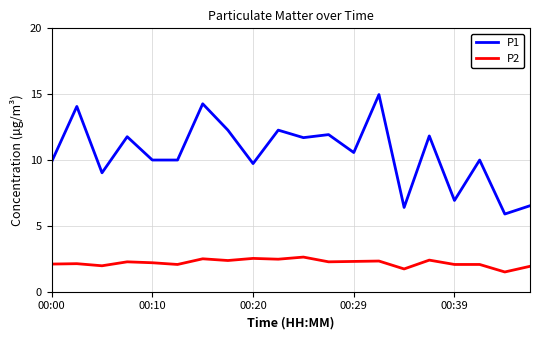

True or false: P2 and P1 cross at least once.

False